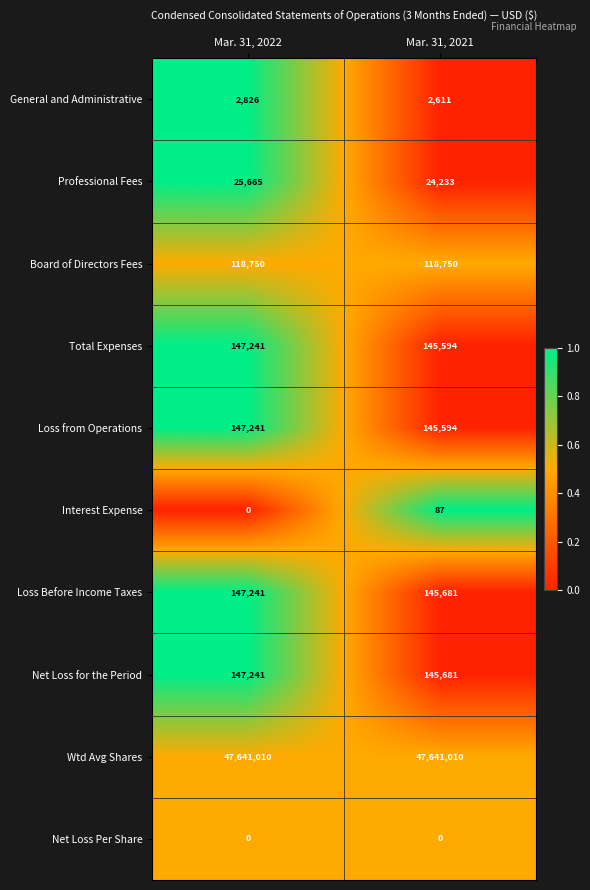

Which category has the highest value in the Interest Expense series?

Mar. 31, 2021